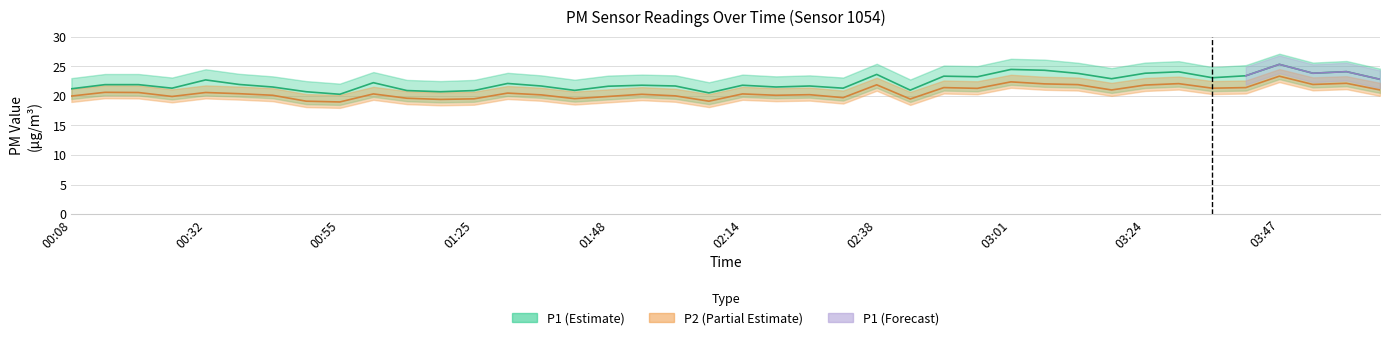

Where is P2 nearest to the value 21?

03:18